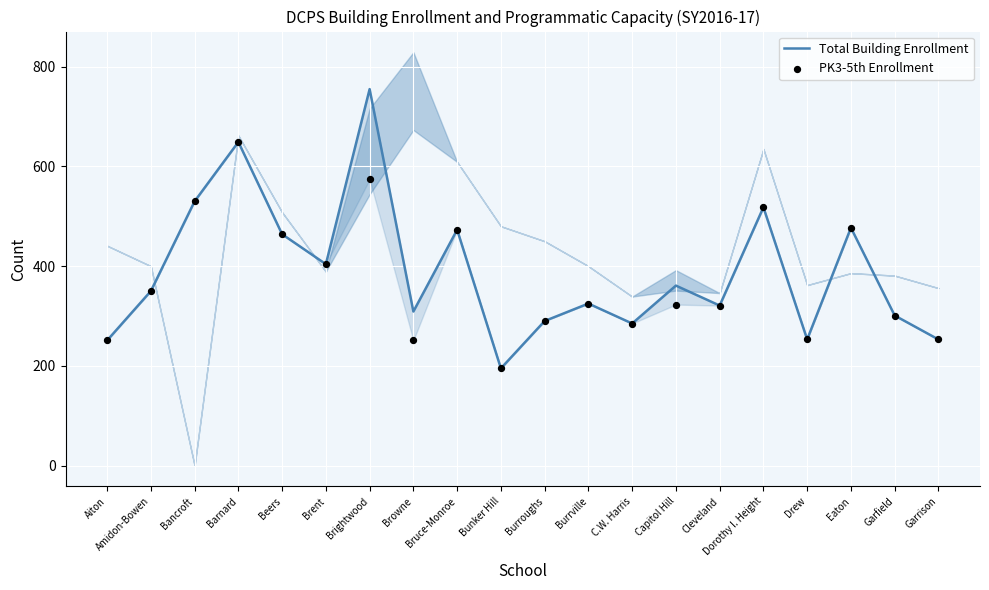

Which series reaches the minimum Y coordinate?

Total Building Enrollment